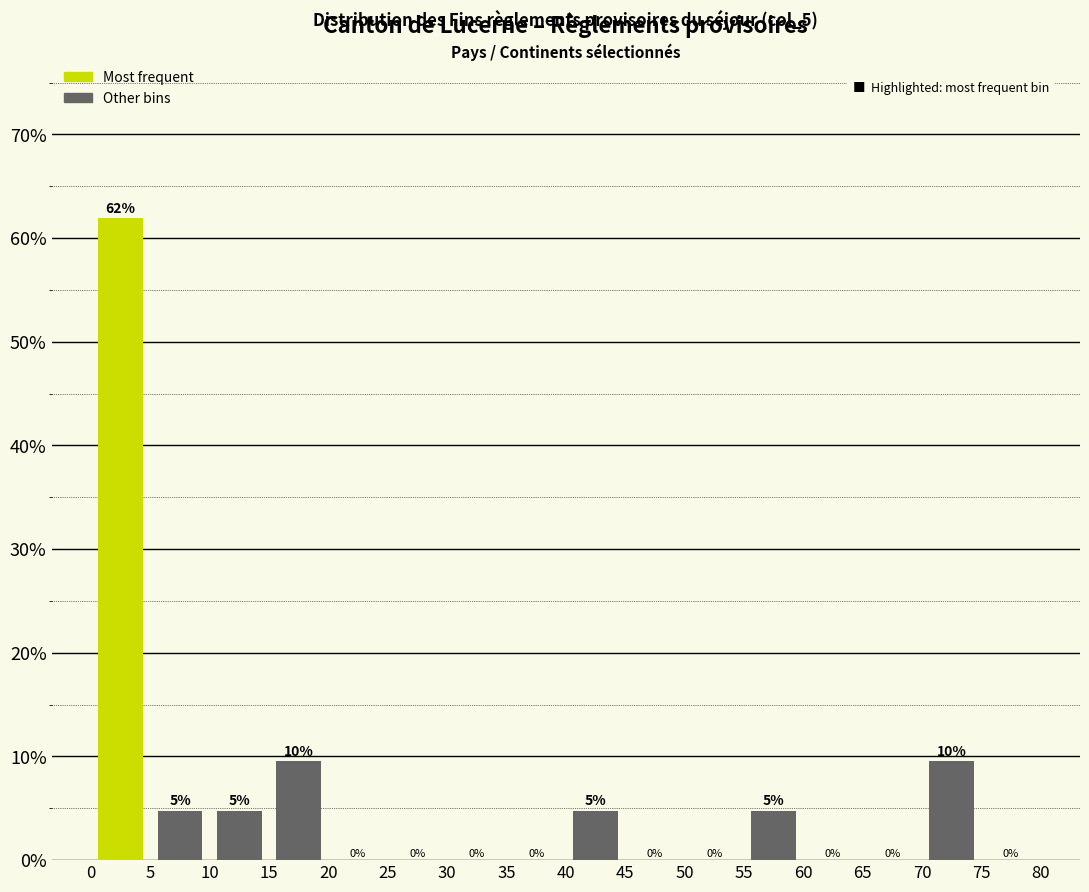

Over which range of the x-axis is the bar tallest?

0 to 5